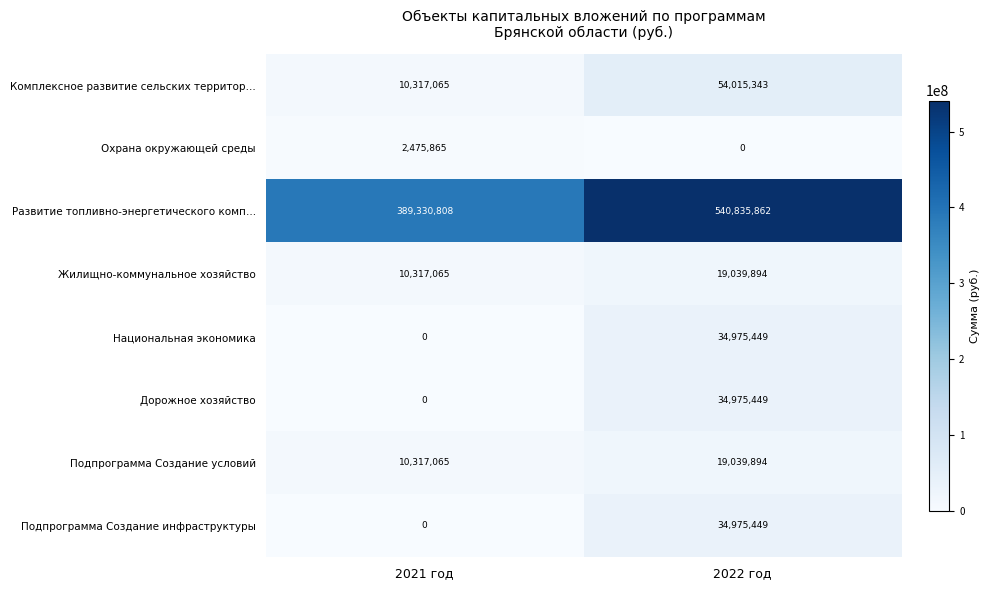

Reading right to left, list all the values displayed in this chart.

Комплексное развитие сельских территор…: 2022 год=54015343	2021 год=10317065
Охрана окружающей среды: 2022 год=0	2021 год=2475865
Развитие топливно-энергетического комп…: 2022 год=540835862	2021 год=389330808
Жилищно-коммунальное хозяйство: 2022 год=19039894	2021 год=10317065
Национальная экономика: 2022 год=34975449	2021 год=0
Дорожное хозяйство: 2022 год=34975449	2021 год=0
Подпрограмма Создание условий: 2022 год=19039894	2021 год=10317065
Подпрограмма Создание инфраструктуры: 2022 год=34975449	2021 год=0